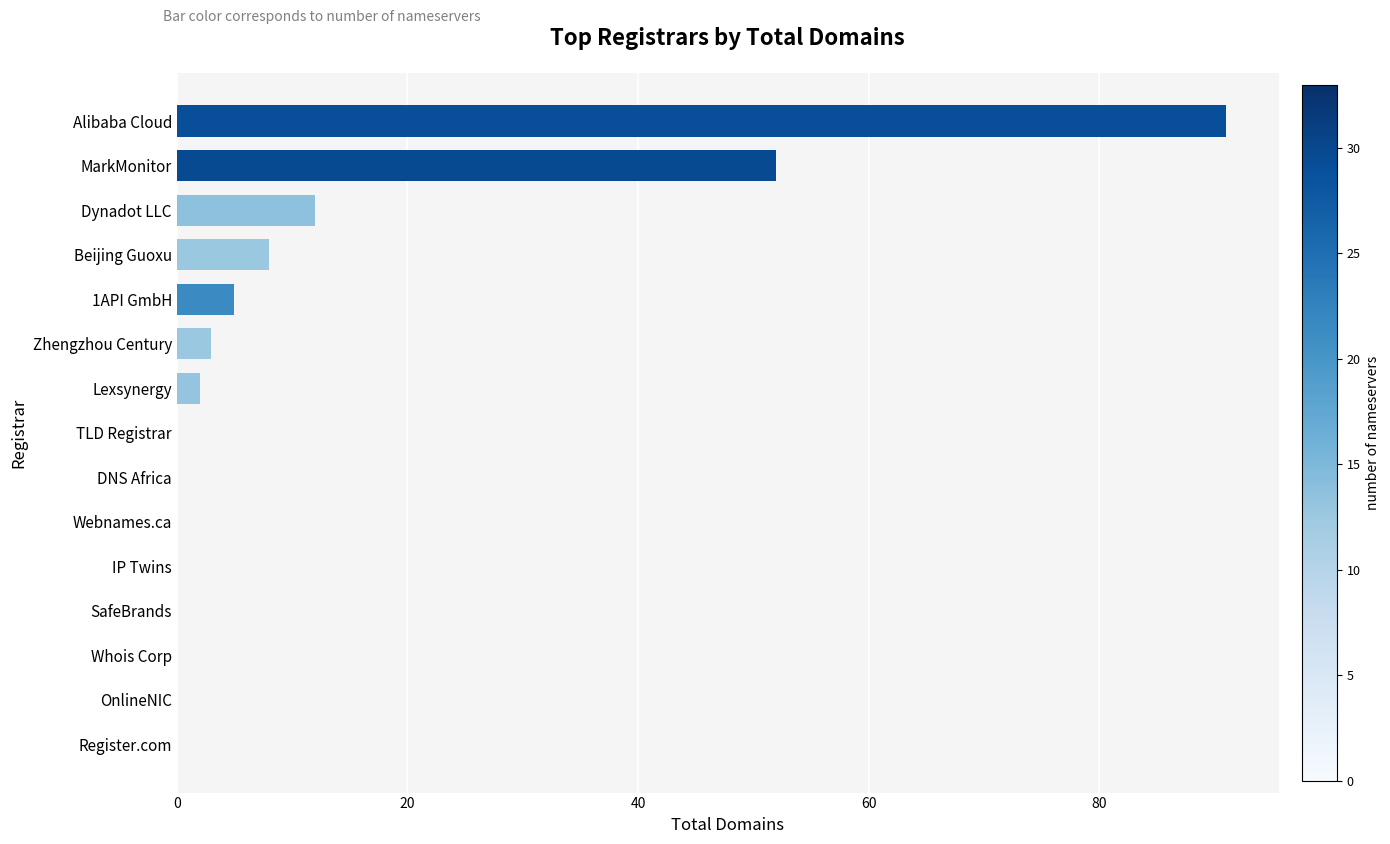

Which has a higher value, Zhengzhou Century or Beijing Guoxu?

Beijing Guoxu